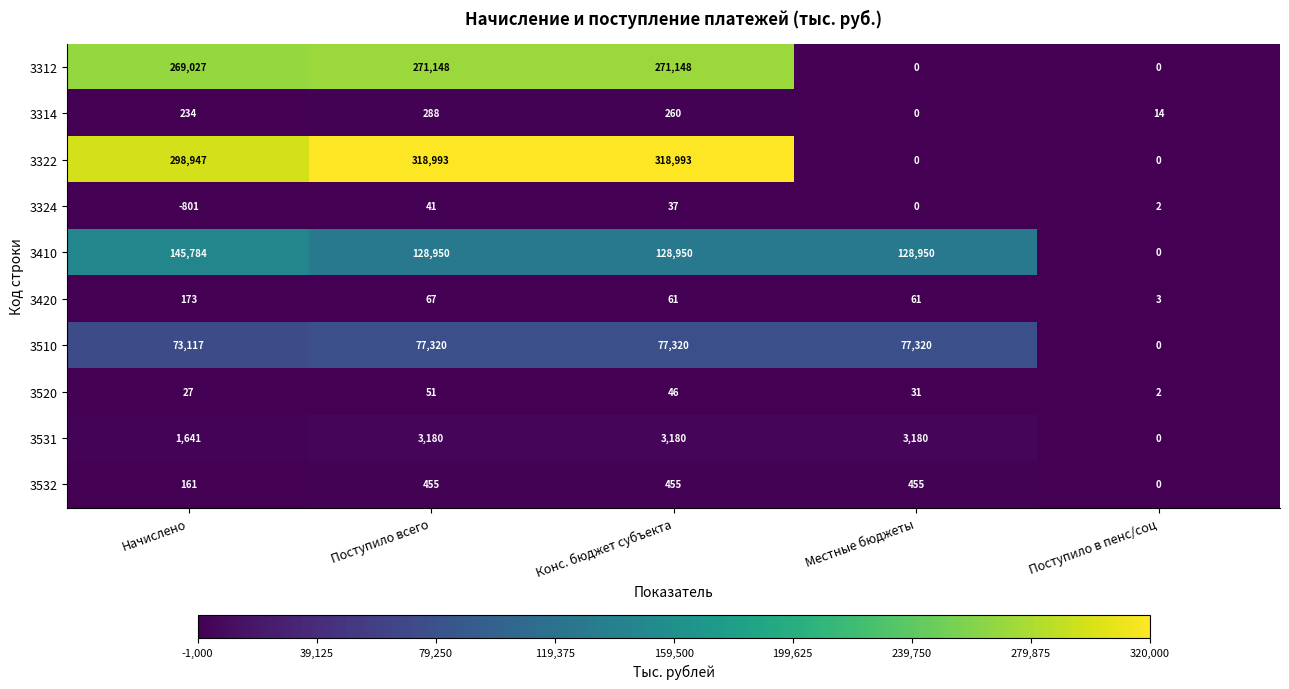

What is the minimum value shown in the chart?

-801